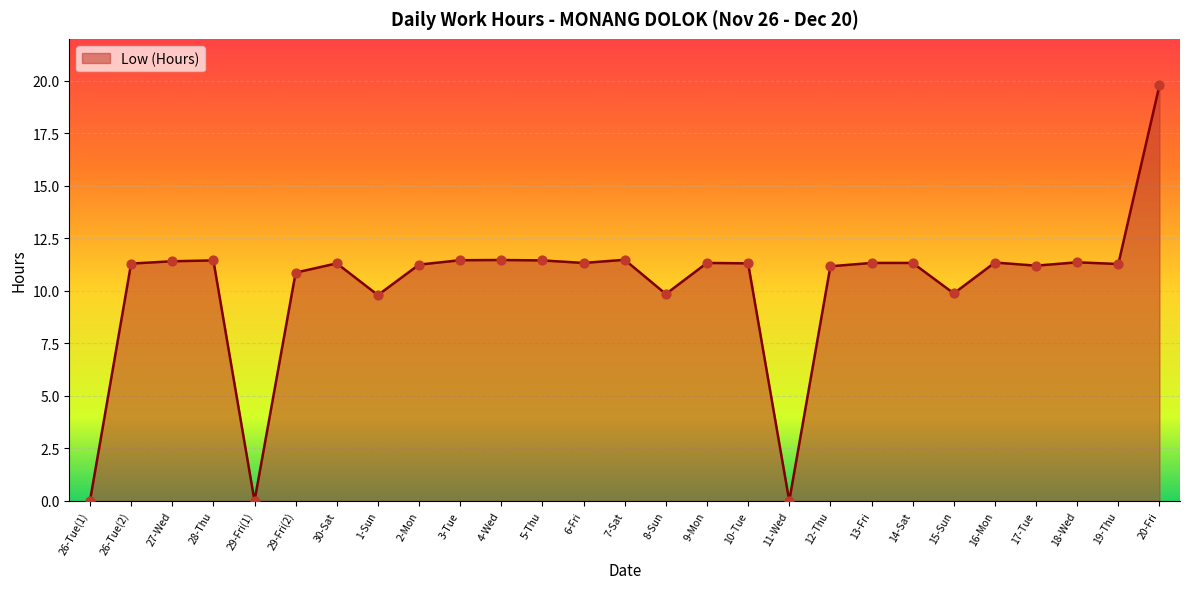

What is the change in value from 26-Tue(2) to 29-Fri(2)?

-0.4